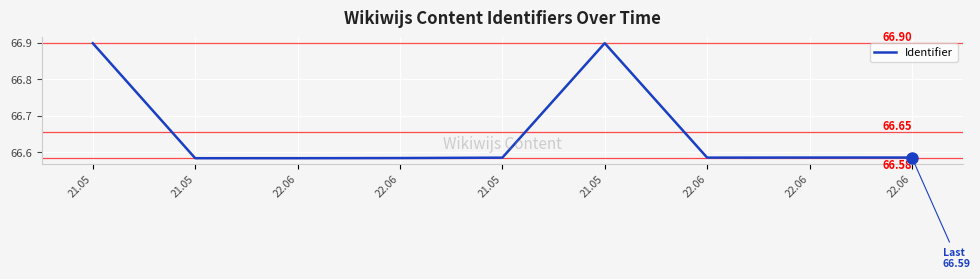

Count the number of data series in this chart.

1